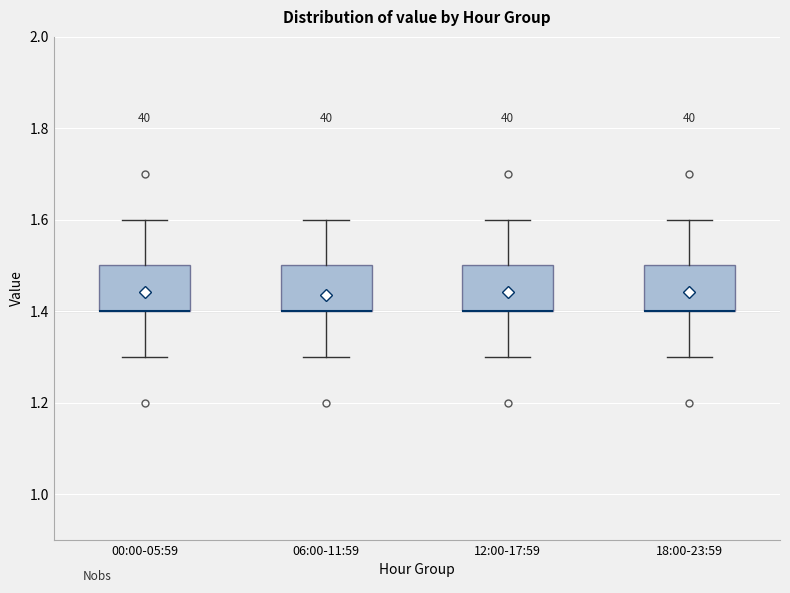

Where does the lower whisker of the box for 12:00-17:59 end on the y-axis? The values are not printed on the chart, so give them approximately, as read against the axis.

1.3